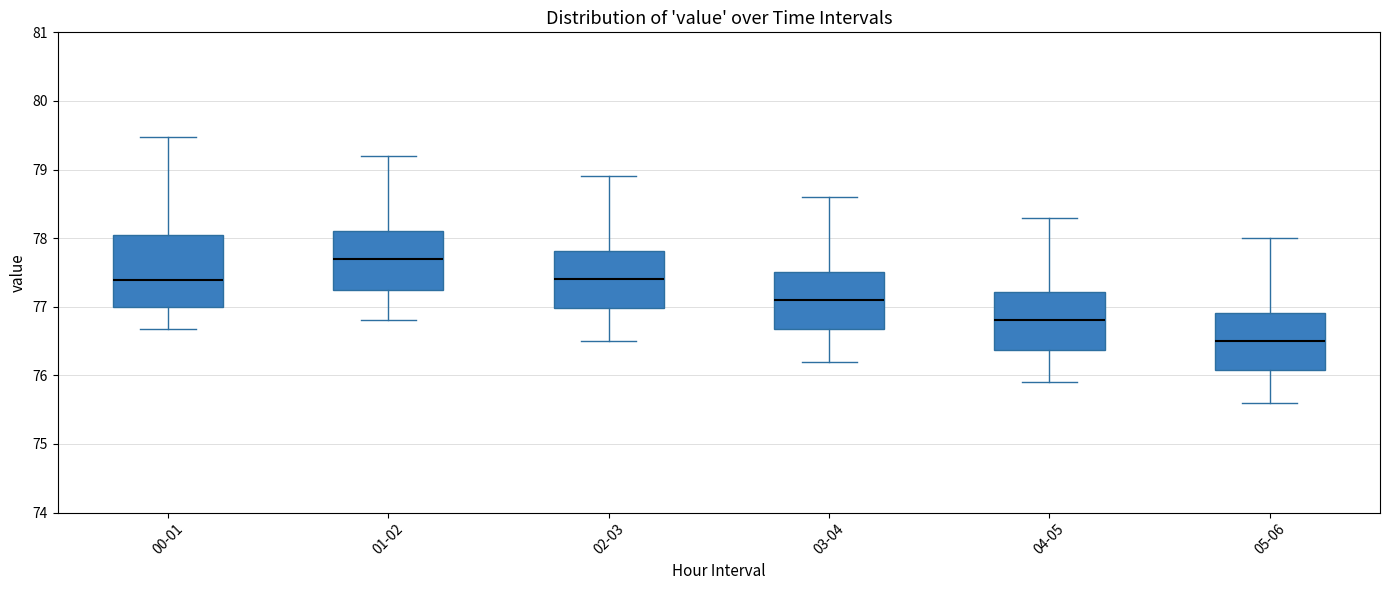

Which box is the tallest, from its lower edge to its upper edge?

00-01